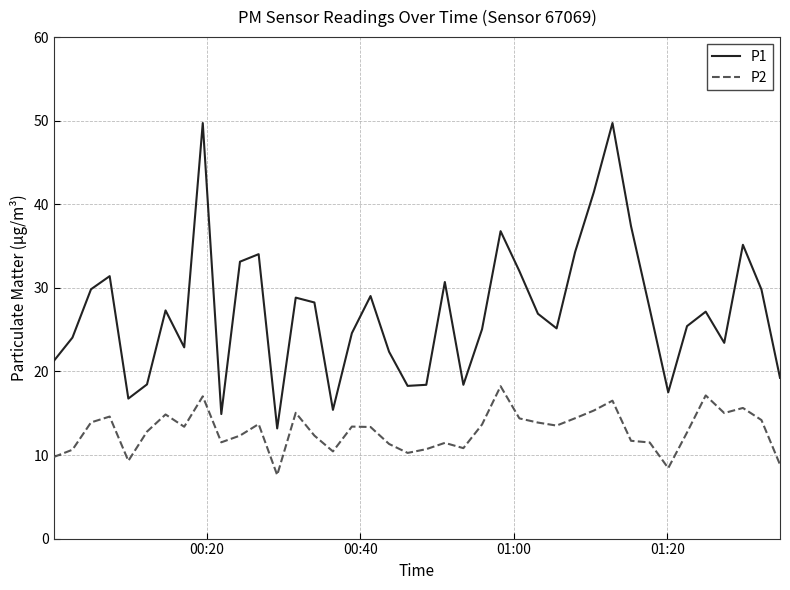

What is the maximum value for P2?

18.2